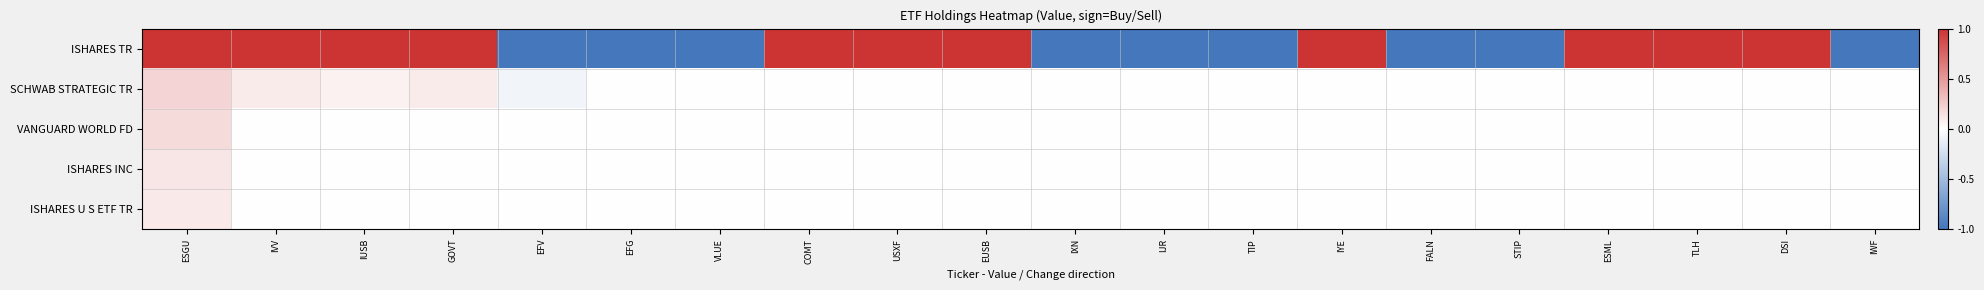

Between VLUE and IYE, which is larger?

IYE